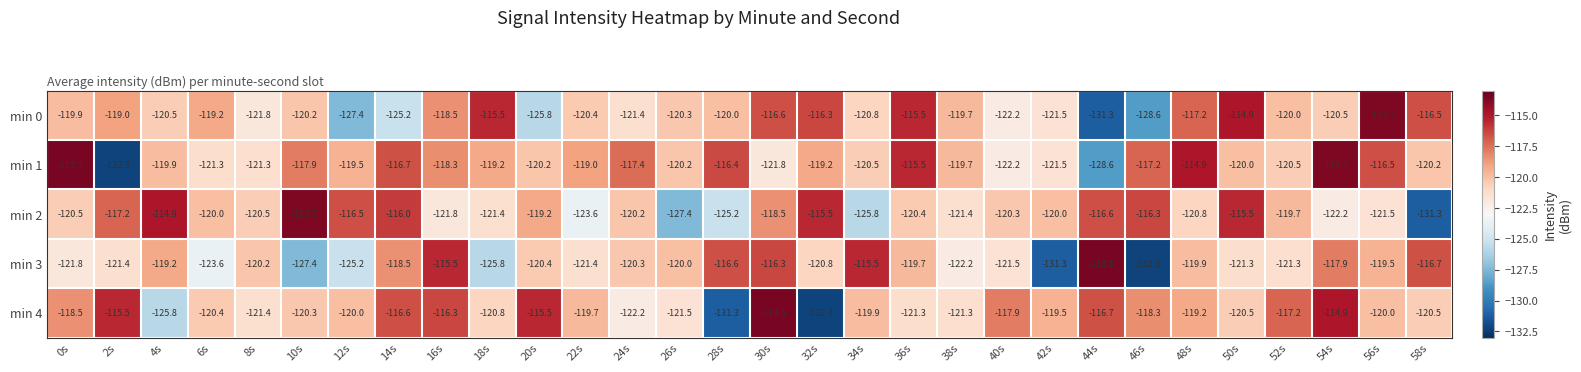

At which label does min 3 reach its peak?

44s